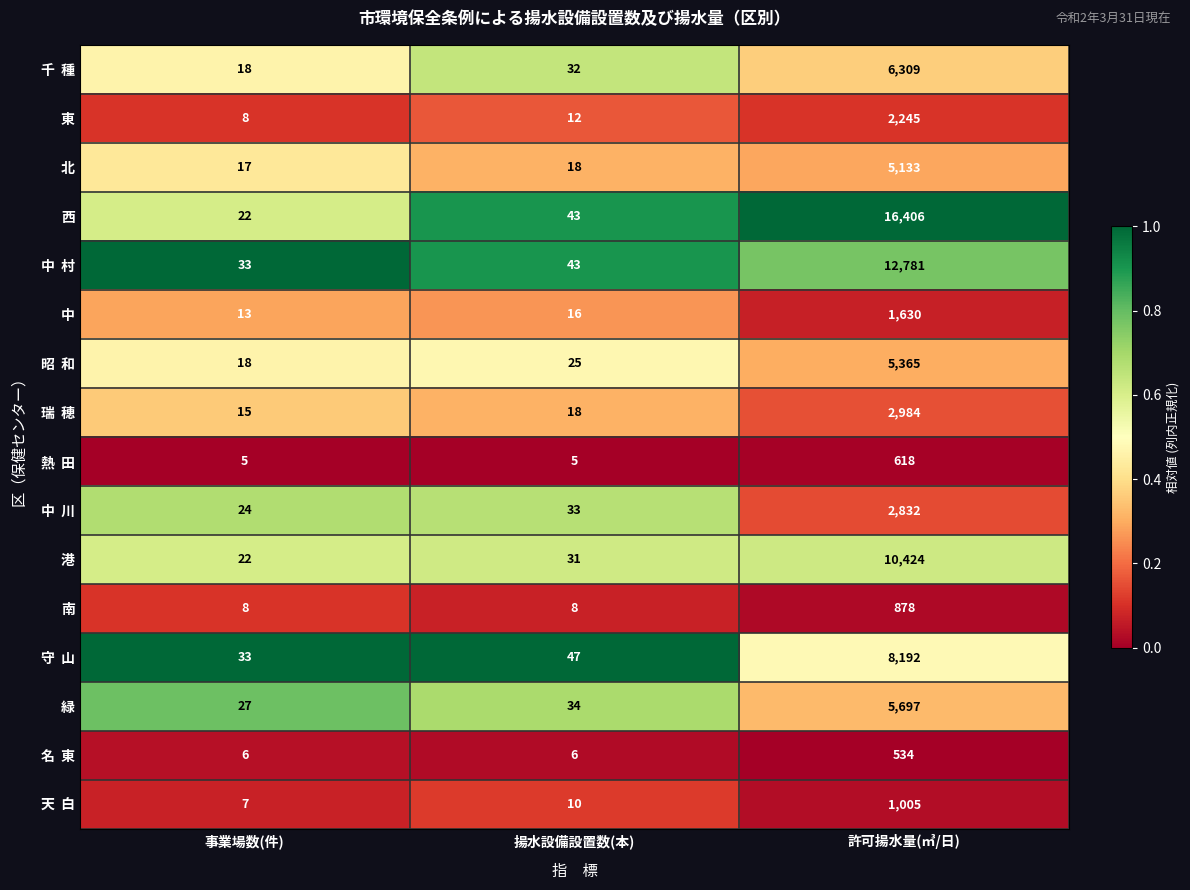

Which series has the largest total across all categories?

西